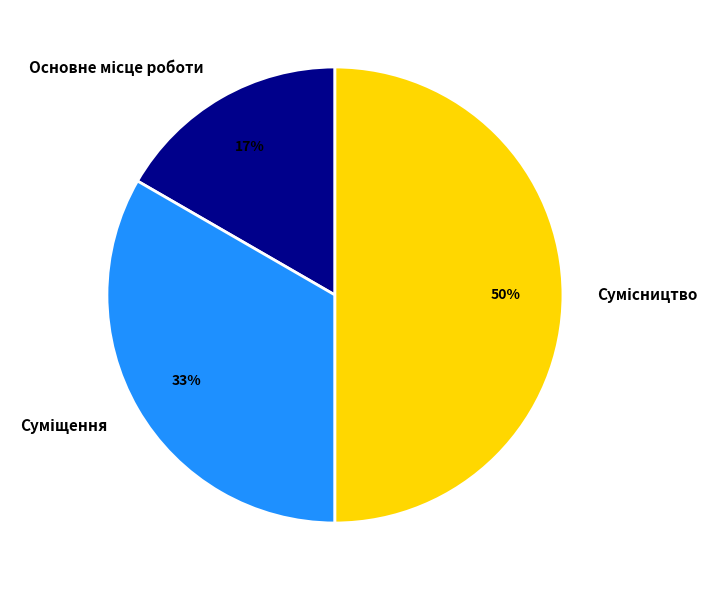

To the nearest percent, what is the average slice percentage?

33%